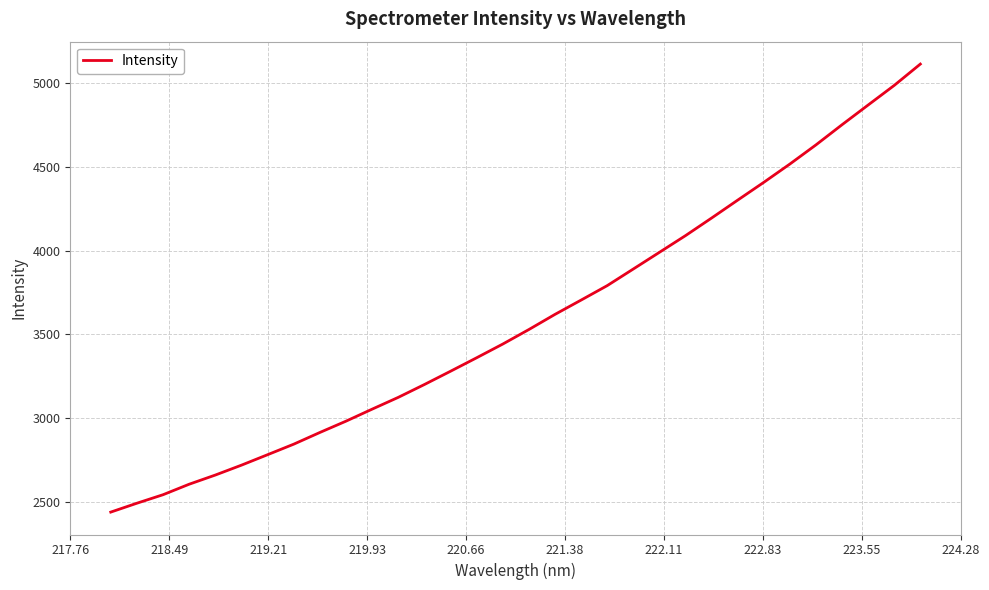

What is the greatest value displayed?

5115.1